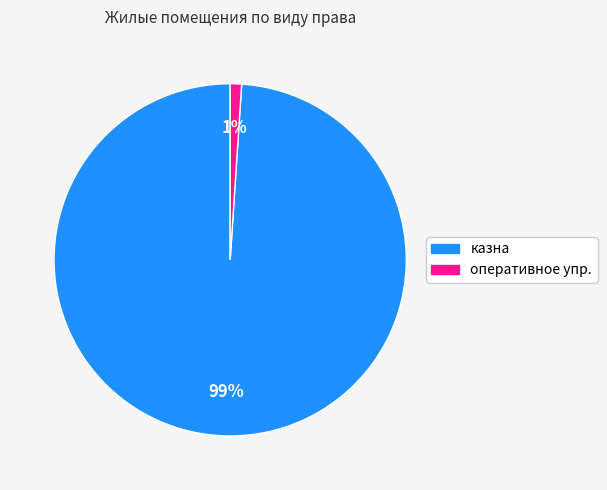

Does казна represent more than half of the total?

Yes